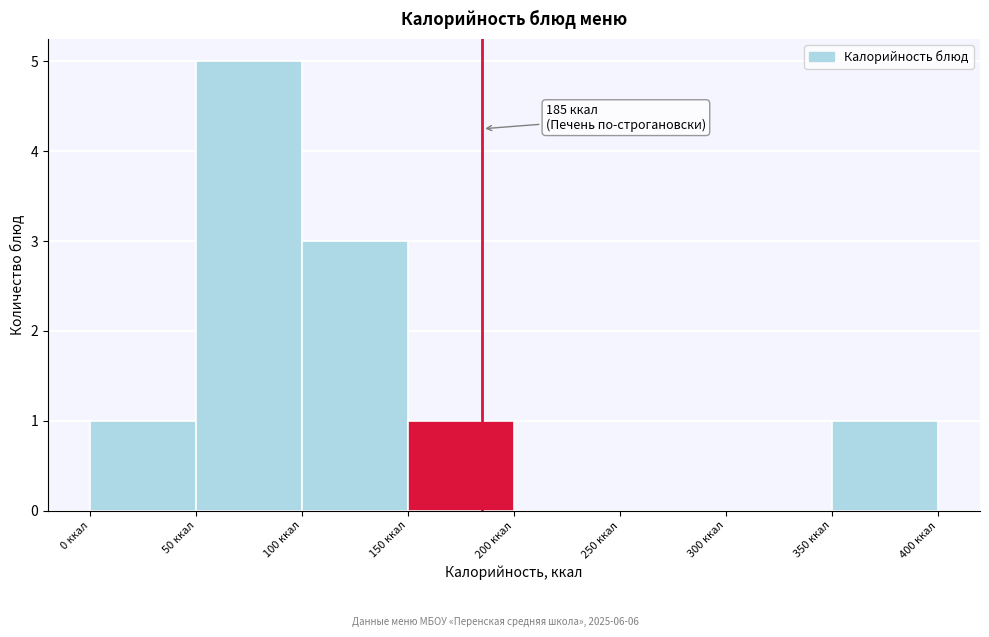

Over which range of the x-axis is the bar tallest?

50 to 100